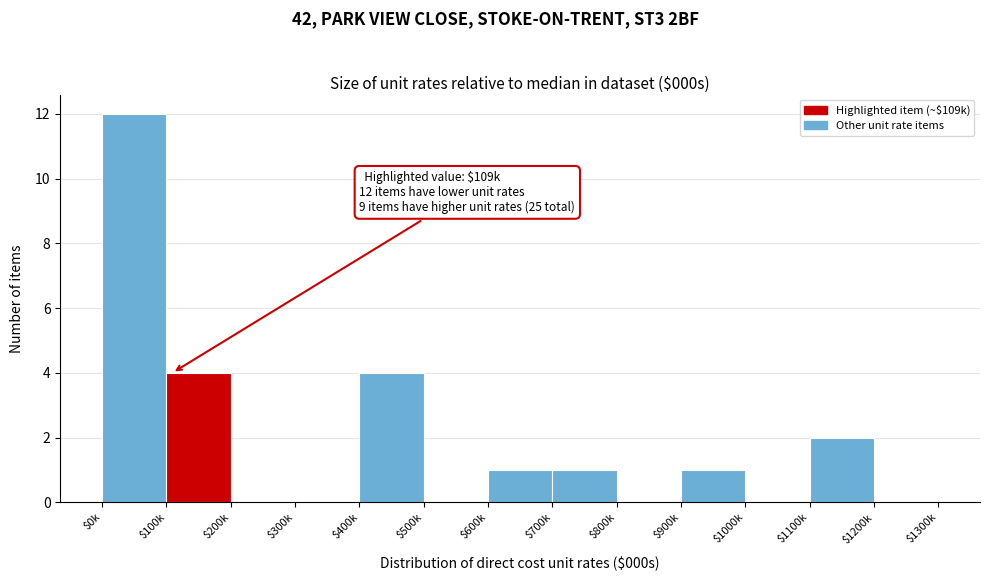

What is the sum of all values?

25